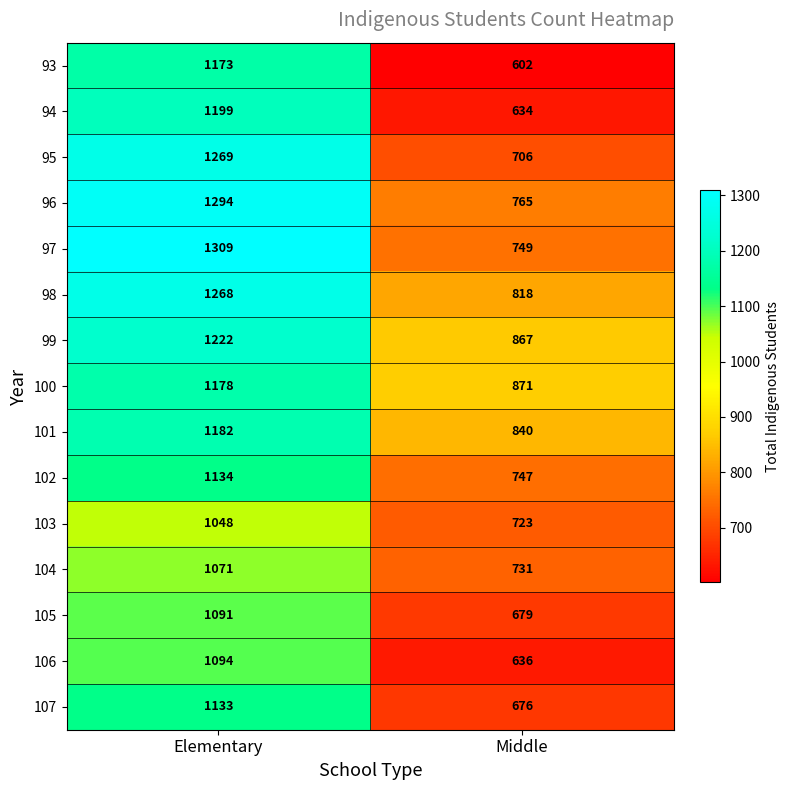

Which series has the largest range (max minus min)?

93